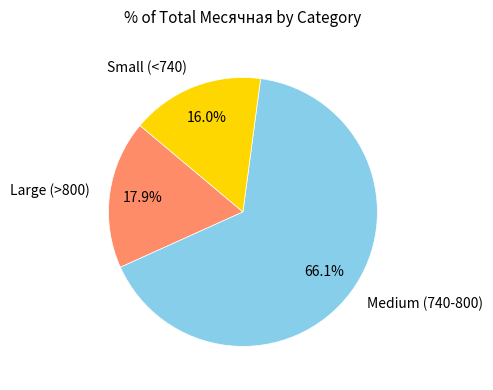

Which category has the smallest portion of the pie?

Small (<740)